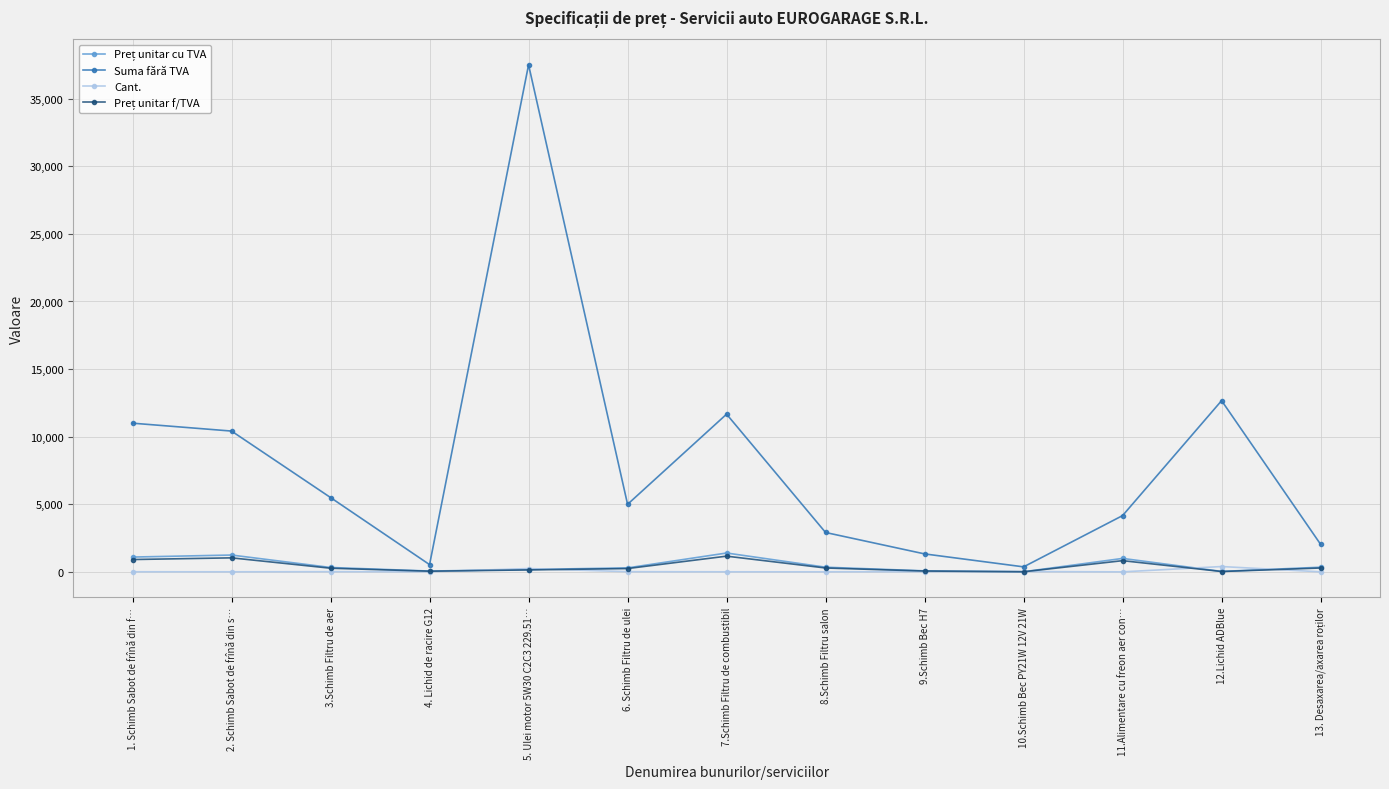

How many interior local valleys does the Suma fără TVA series have?

3